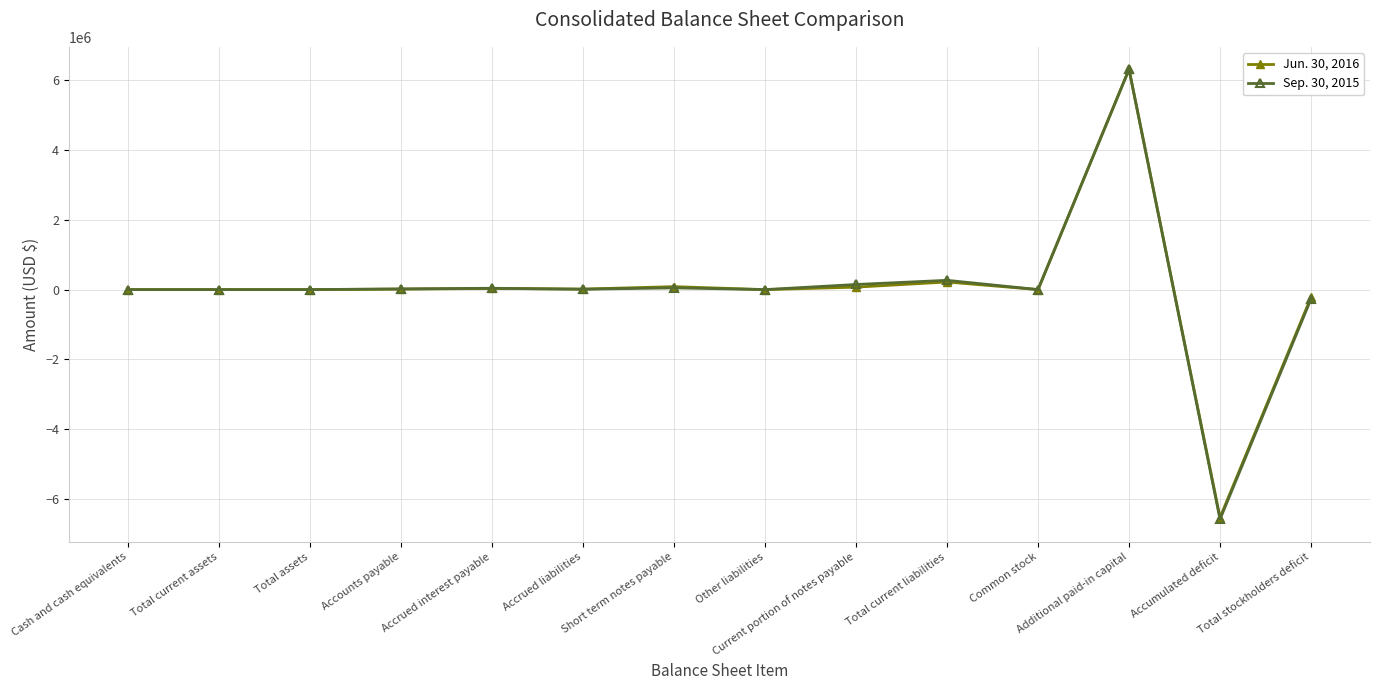

How many data points does each series have?

14